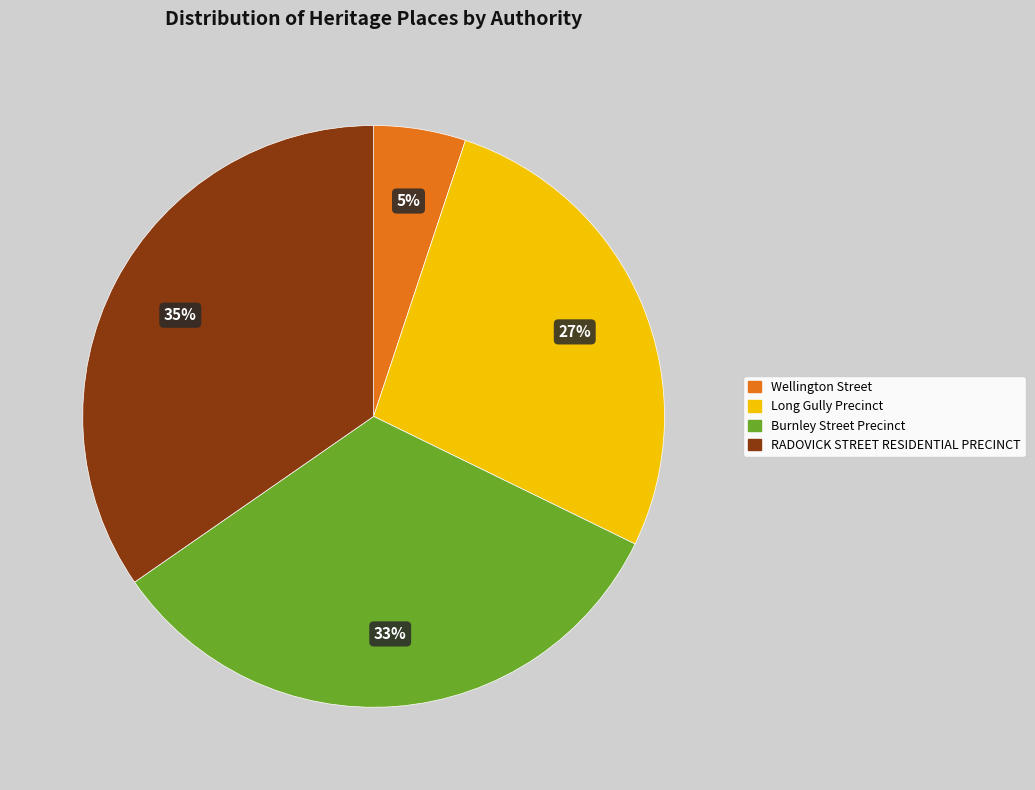

Count the number of slices in the pie.

4